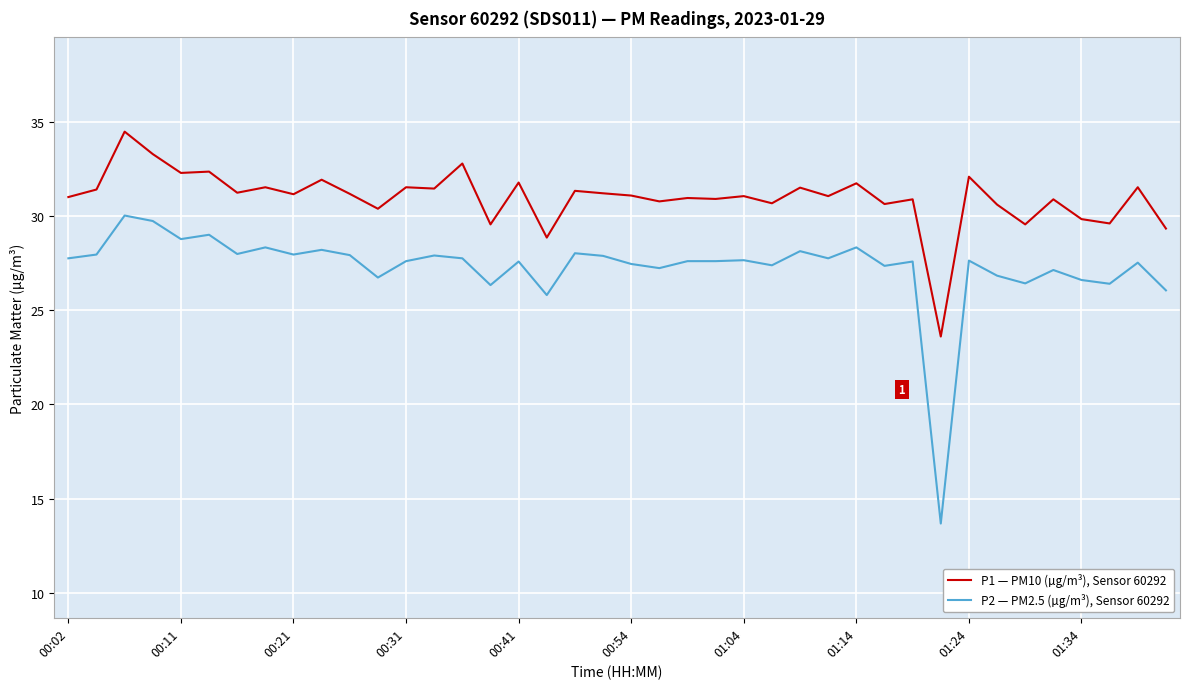

Does the chart display data point markers on the line(s)?

No